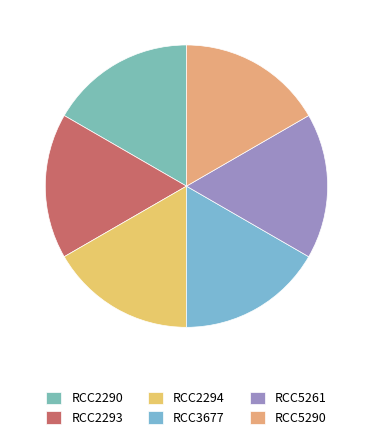

Is RCC3677 the majority of the pie?

No